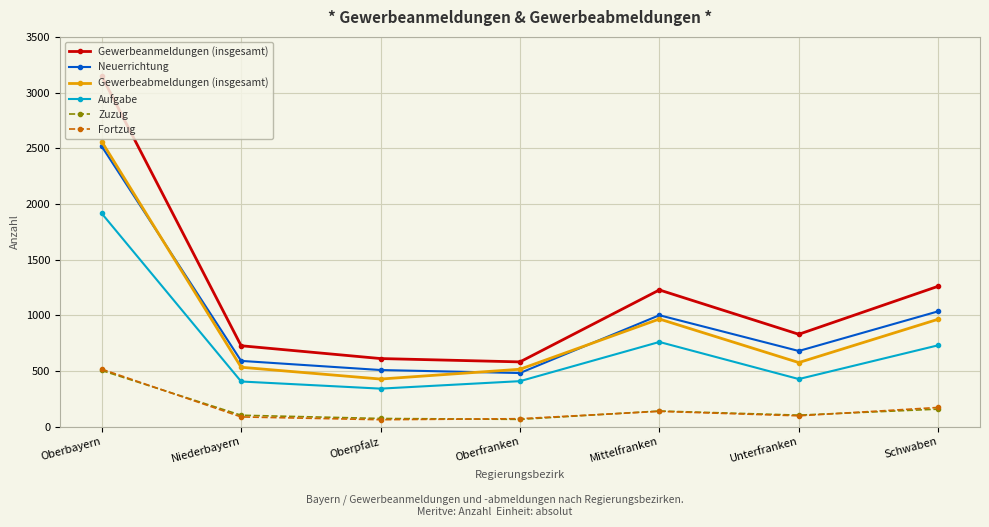

At which category does Aufgabe reach its first local valley?

Oberpfalz